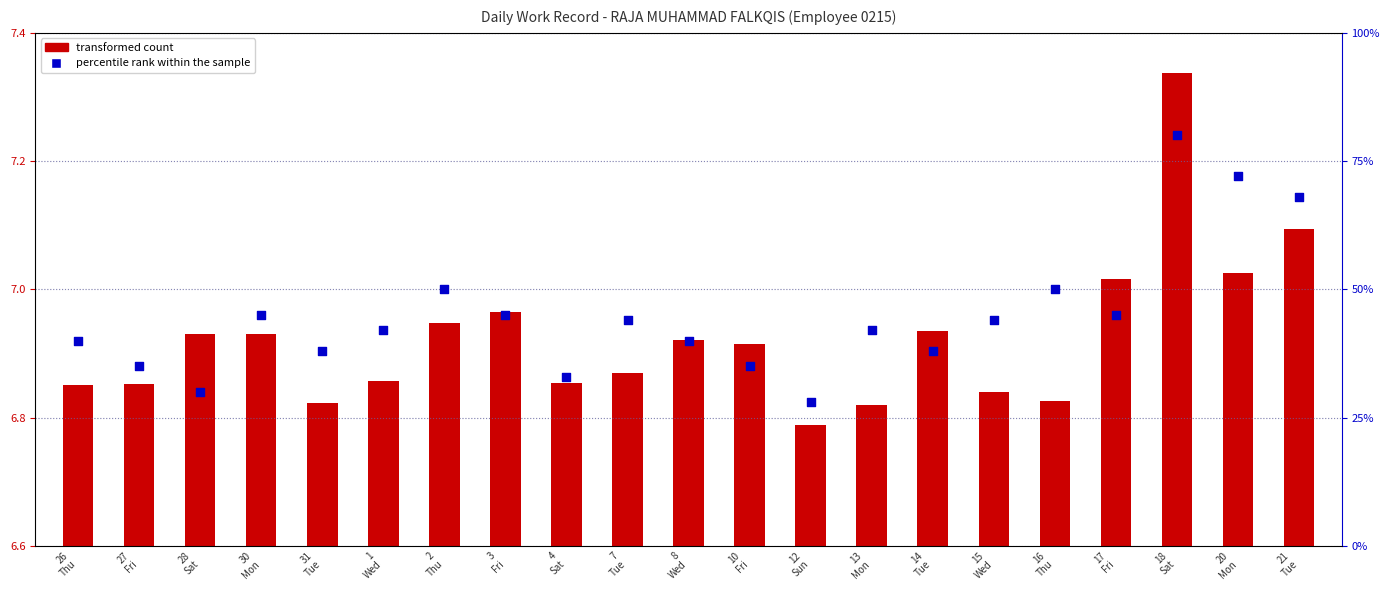

What is the change in value from 26
Thu to 7
Tue?

+4